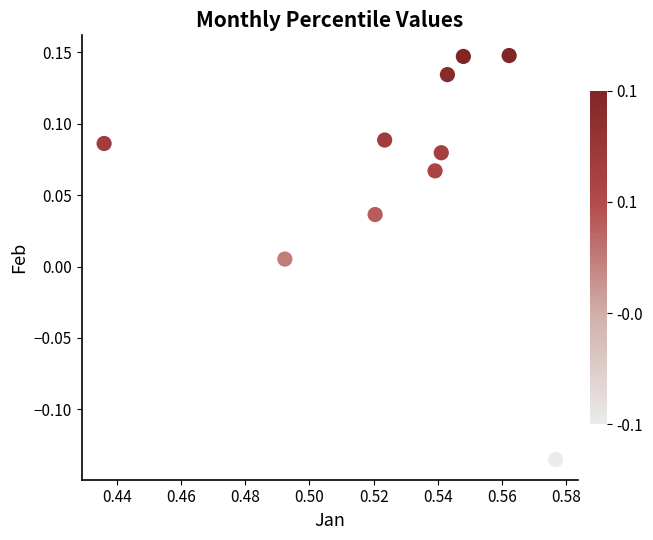

What is the range of Y values (max minus min)?

0.3